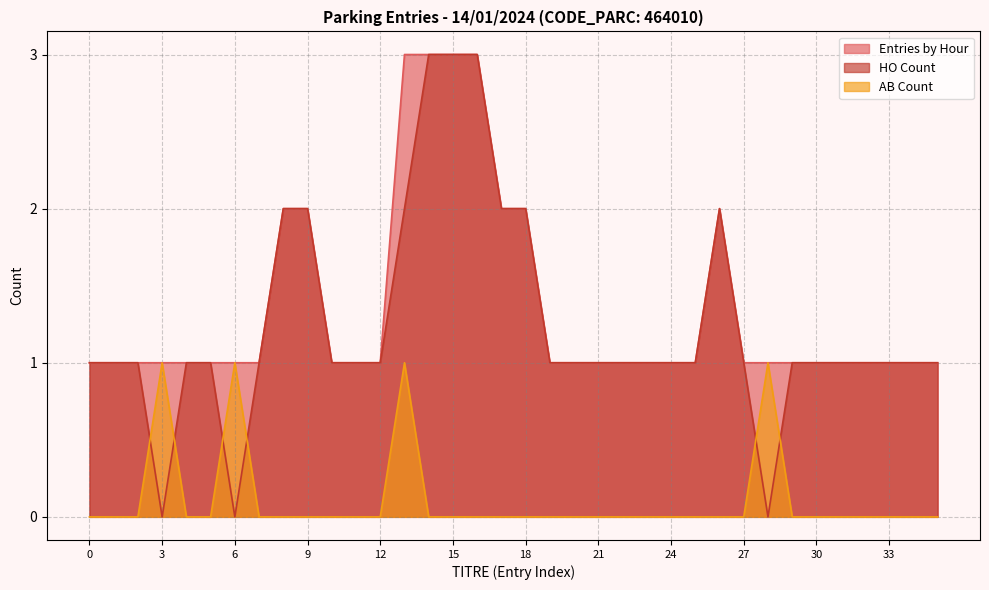

How many times do HO Count and AB Count cross each other?

6